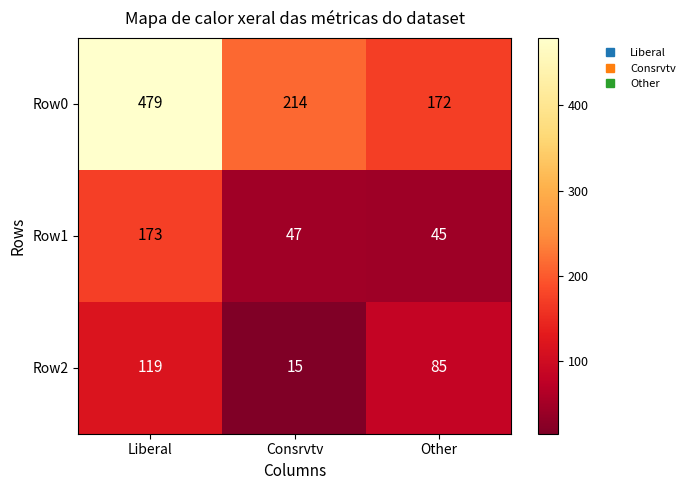

What is the greatest value displayed?

479